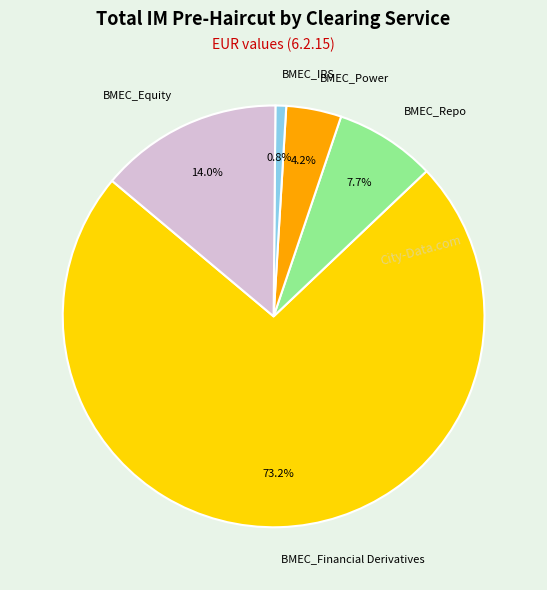

What is the largest slice in the pie chart?

BMEC_Financial Derivatives